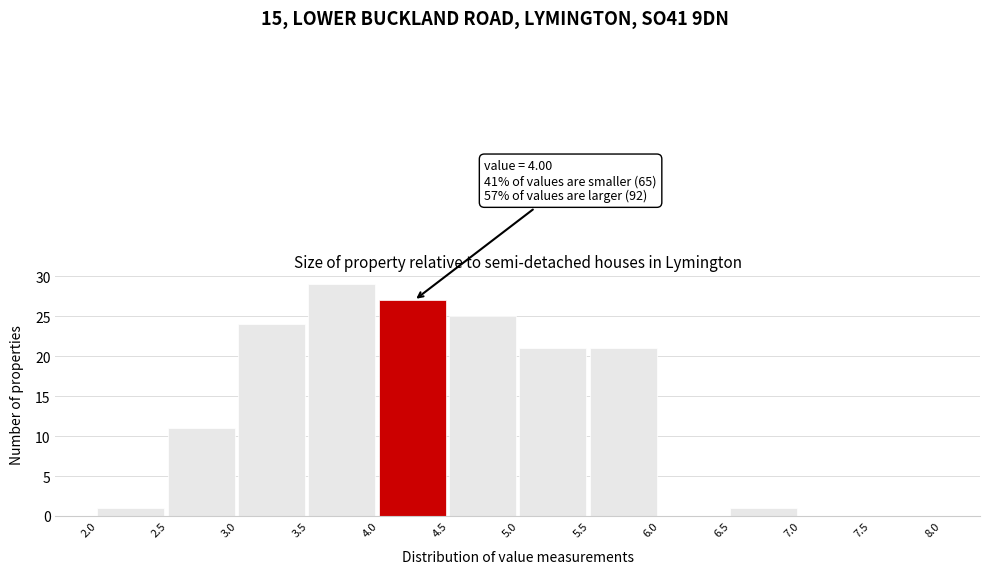

Which range on the x-axis has the tallest bar?

3.5 to 4.0